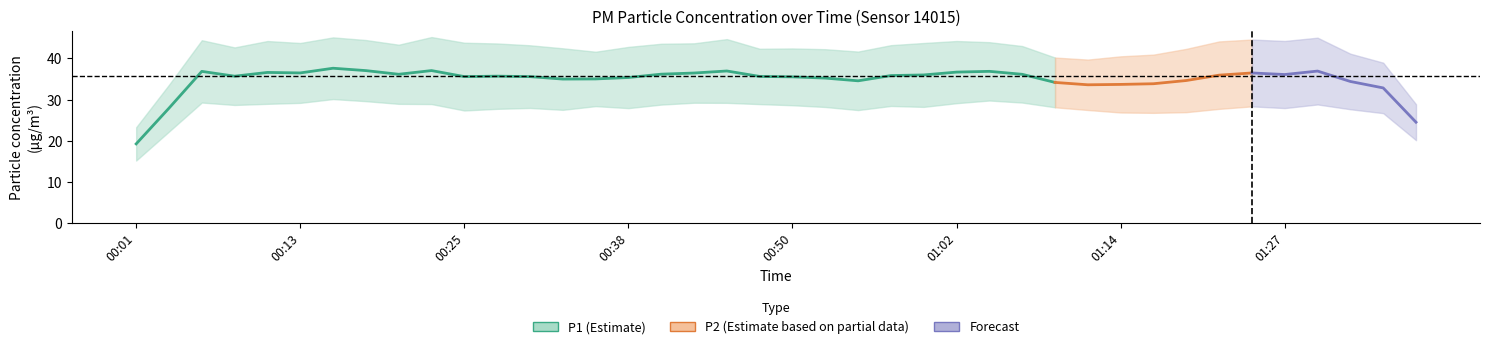

What is the difference between the highest and lowest values at 01:35?

8.6